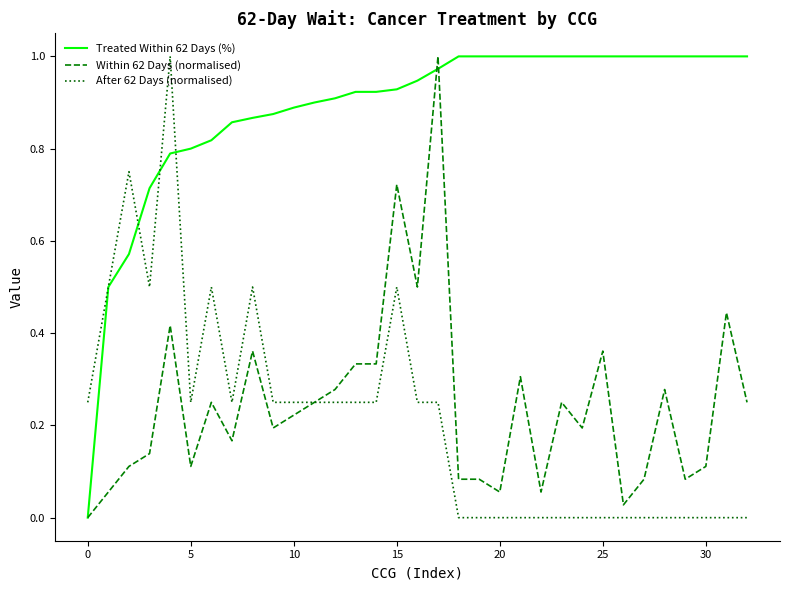

Which series has the largest total across all categories?

Treated Within 62 Days (%)